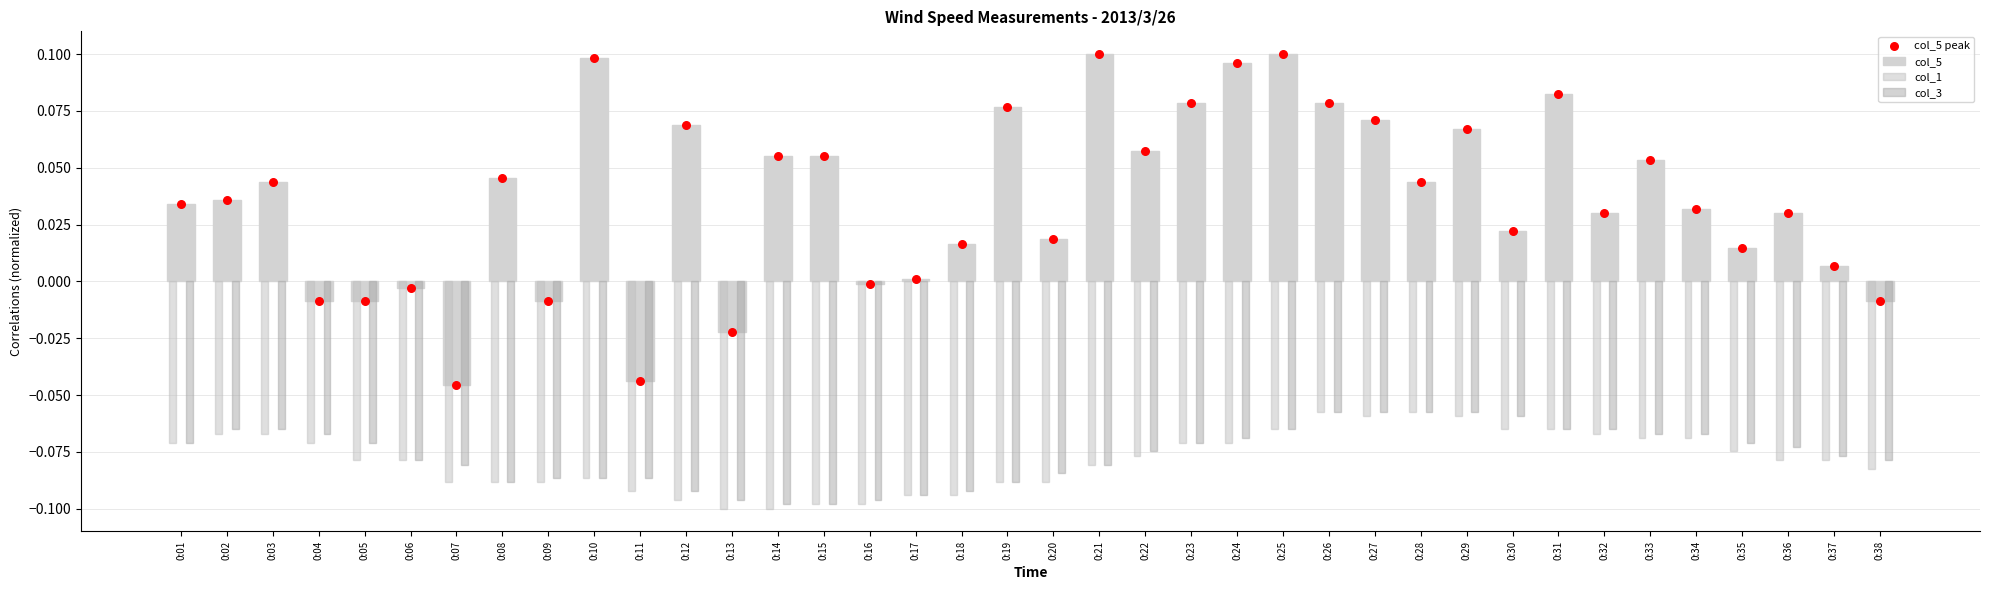

Which series contains the lowest Y value?

col_1